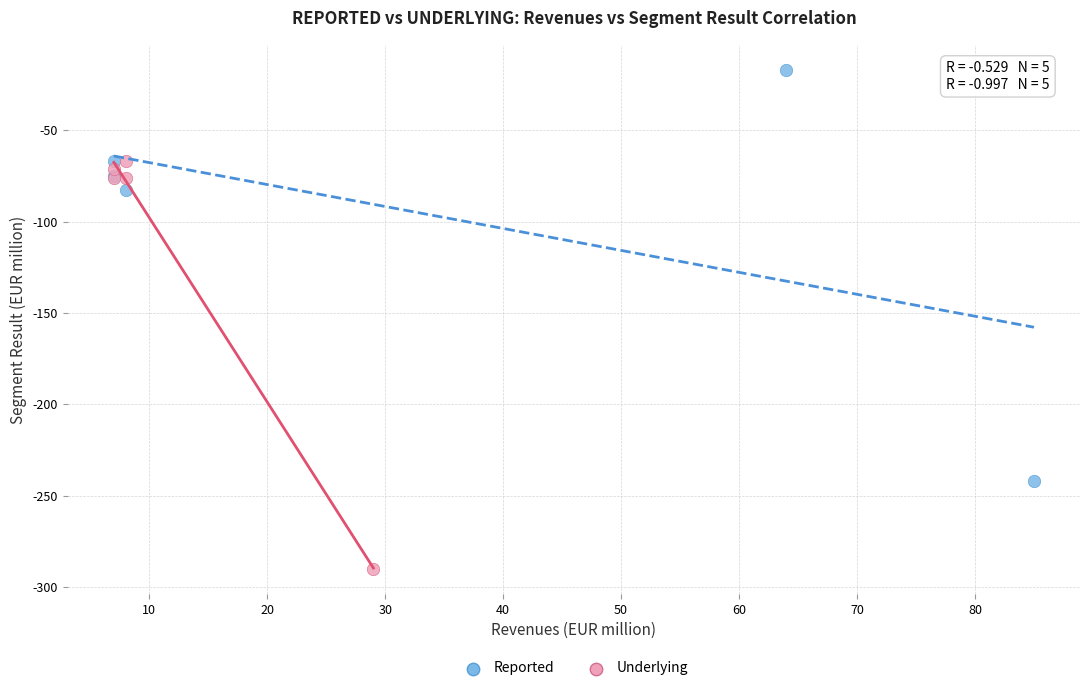

What are all the series names shown in the legend?

Reported, Underlying